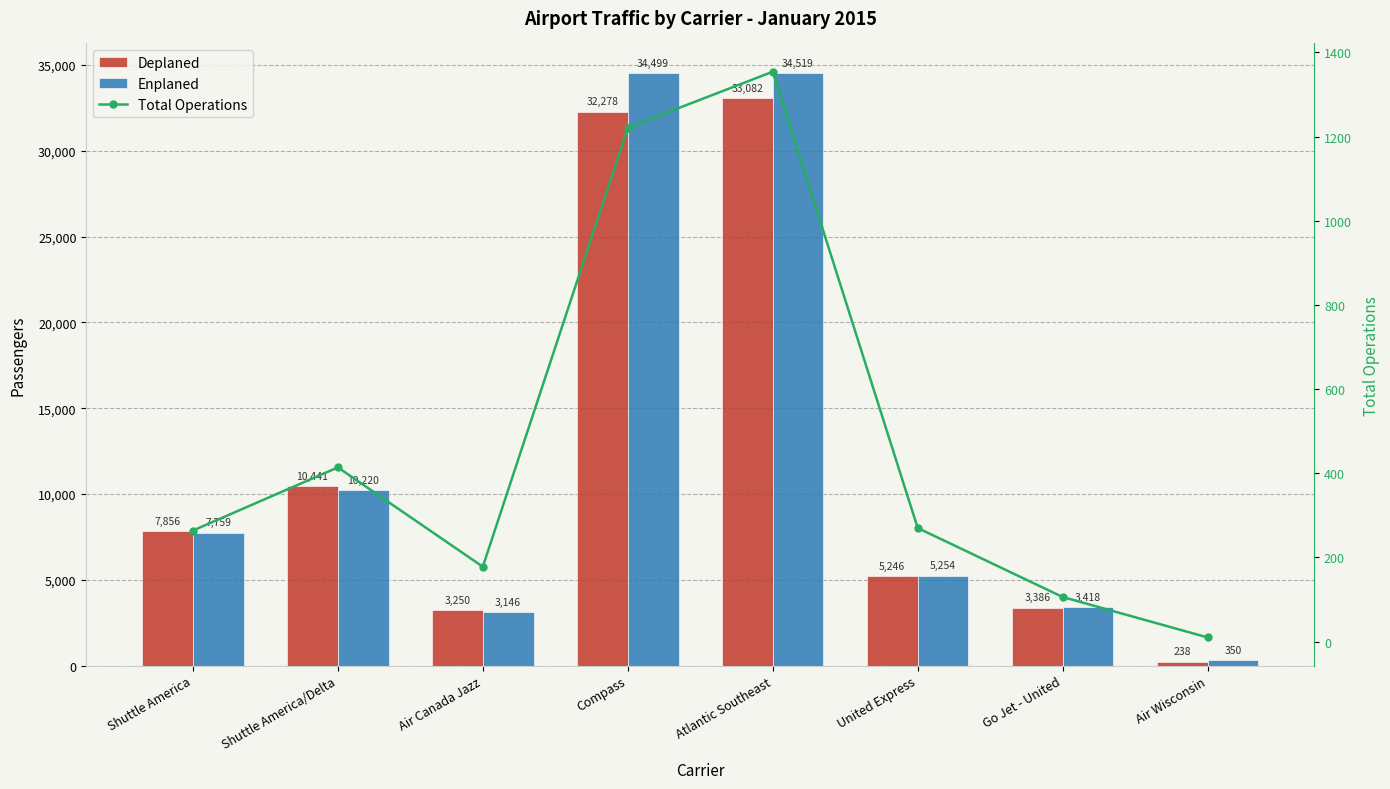

What is the label of the 2nd bar from the left?

Shuttle America/Delta